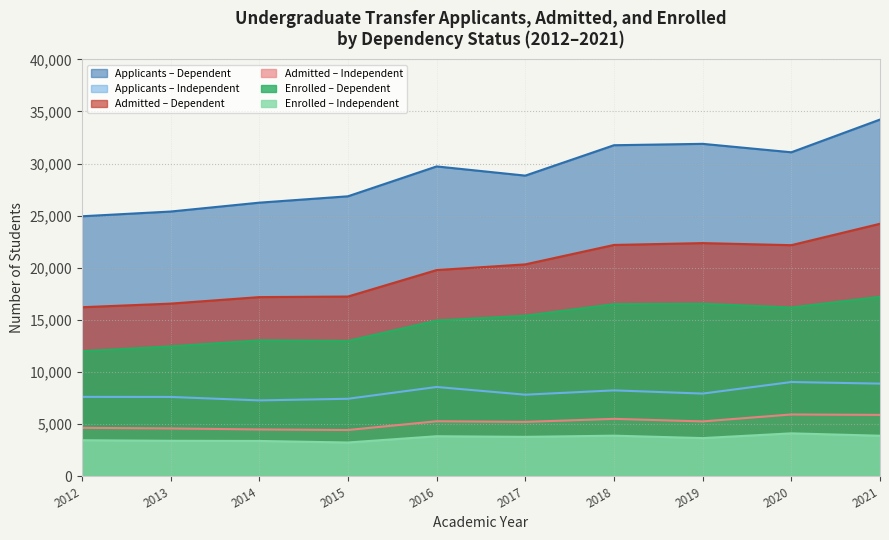

At which category does enr_Independent reach its first local peak?

2016